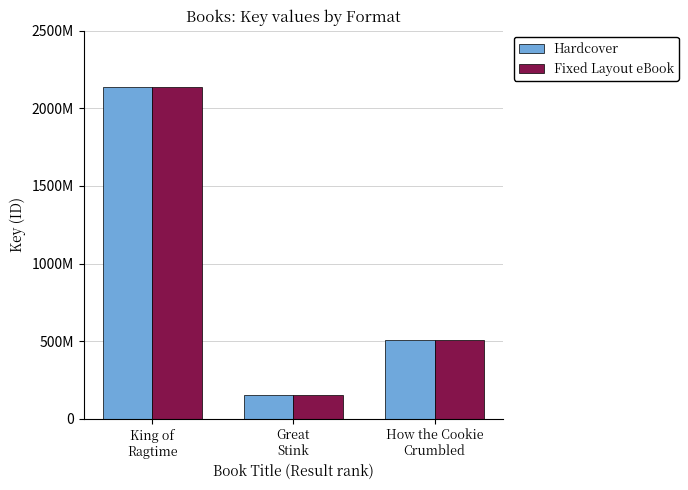

Are the bars grouped side by side (vs. stacked)?

Yes